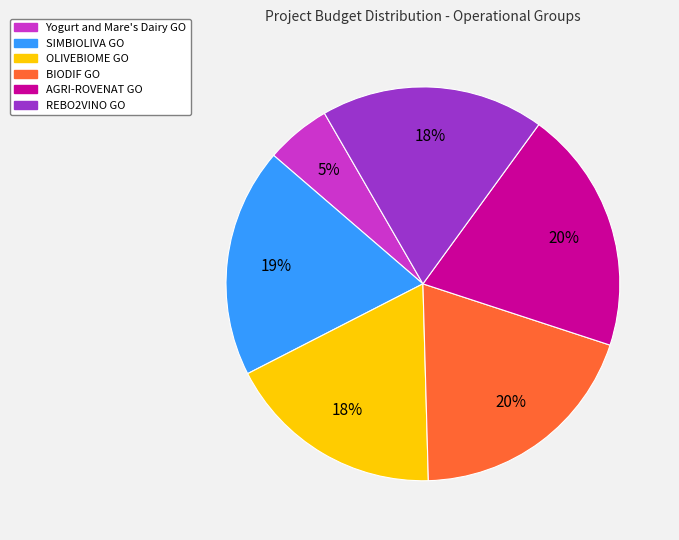

Do REBO2VINO GO and BIODIF GO together represent more than half of the pie?

No